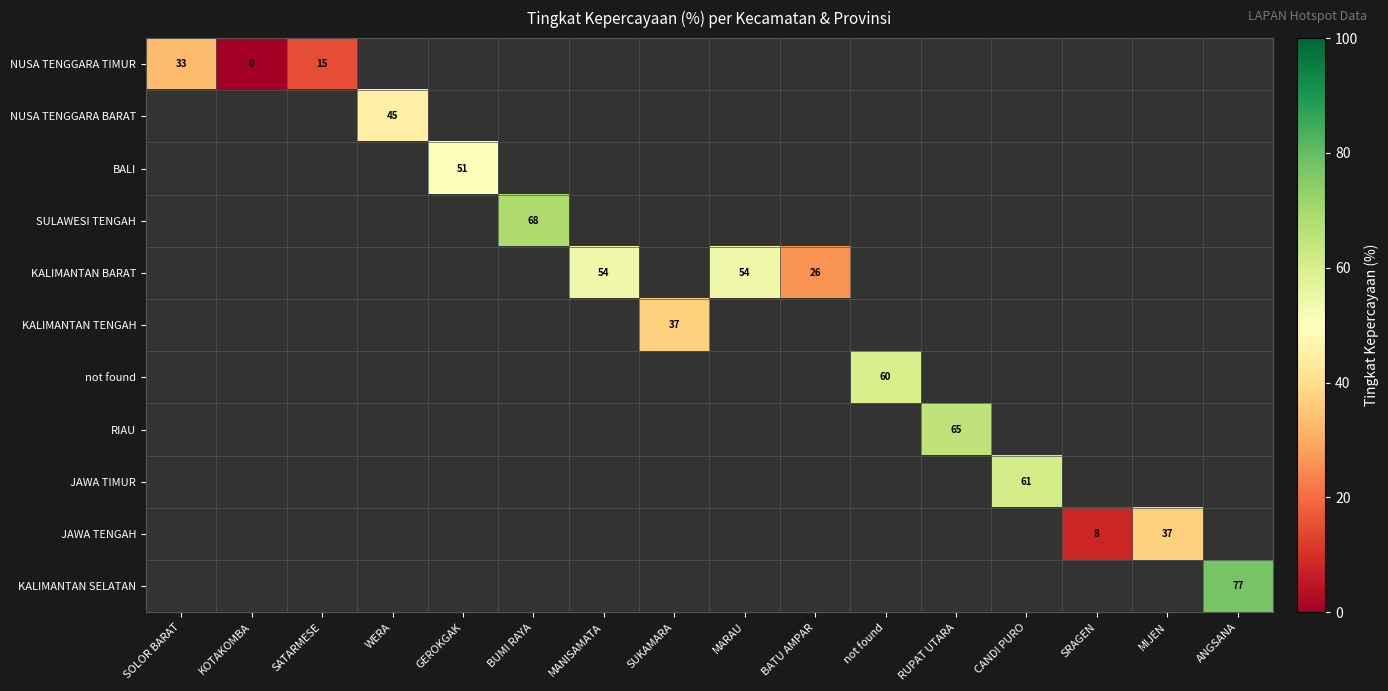

Is the value of KALIMANTAN BARAT at WERA greater than the value of NUSA TENGGARA TIMUR at BATU AMPAR?

No